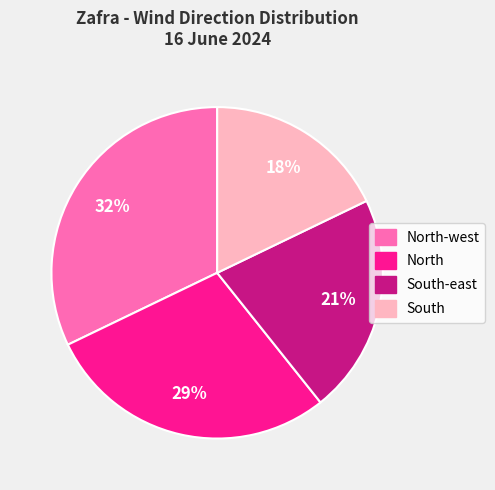

To the nearest percent, what is the difference between the largest and smallest slice percentages?

14%